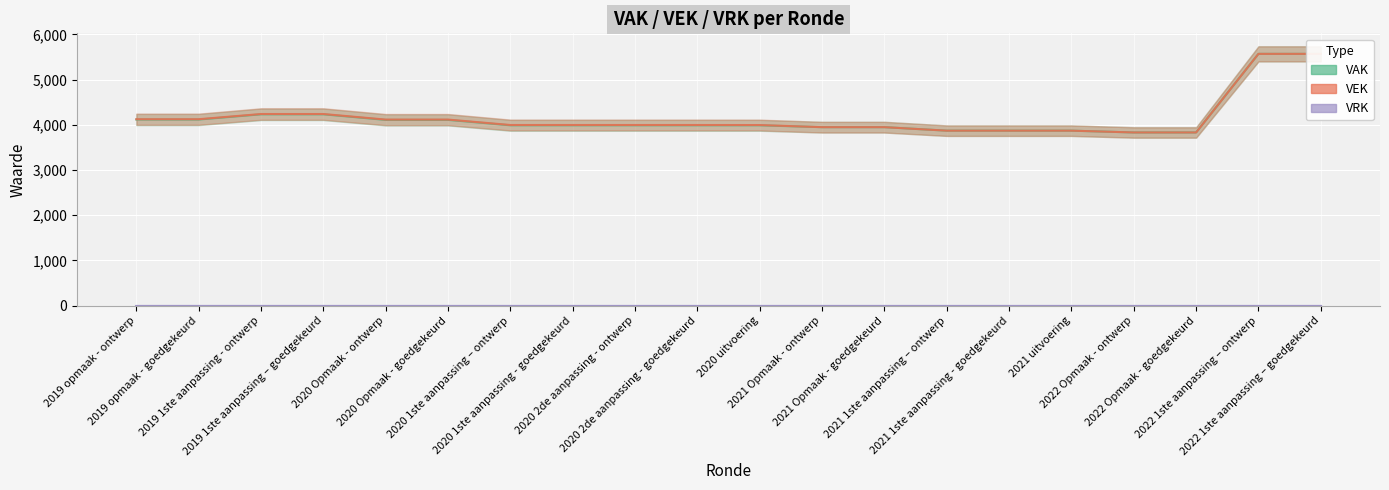

Does the chart display data point markers on the line(s)?

No